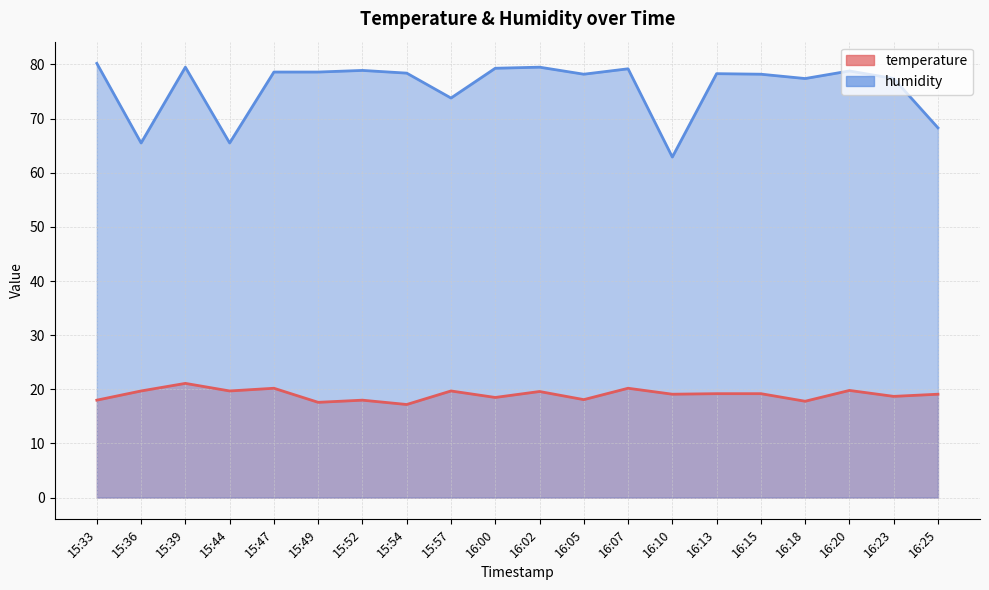

What is the spread (max minus min) of values at 16:20?

59.0